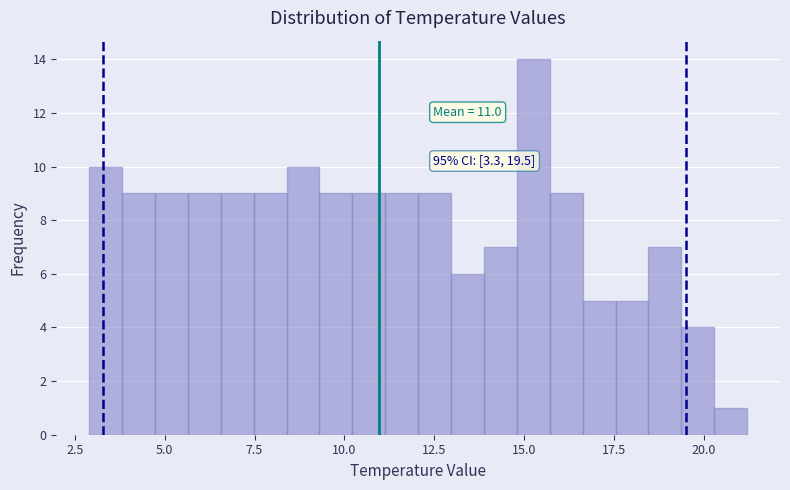

Around what value on the x-axis is the tallest bar? Give the approximate position of its centre, as read against the axis.

15.5